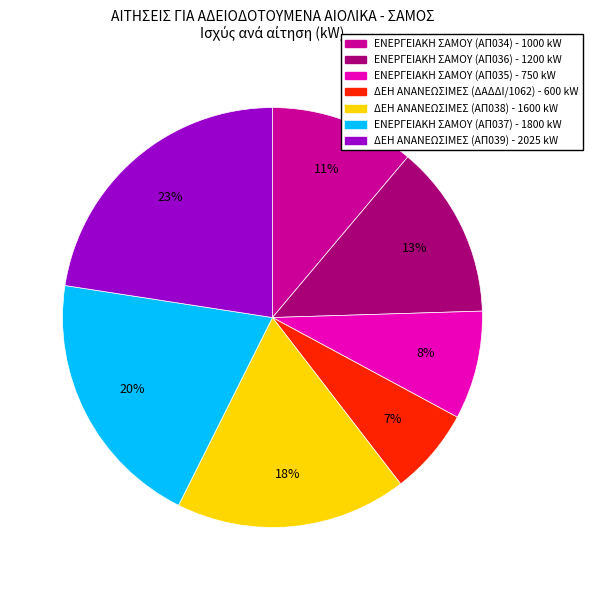

Is there any slice that represents more than half of the pie?

No